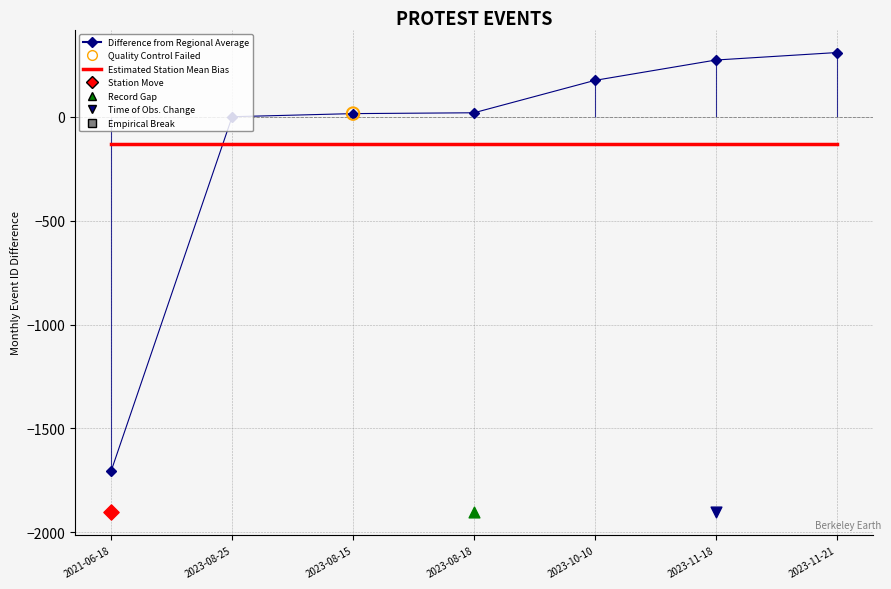

What is the total value across all series at 2023-10-10?

46.4